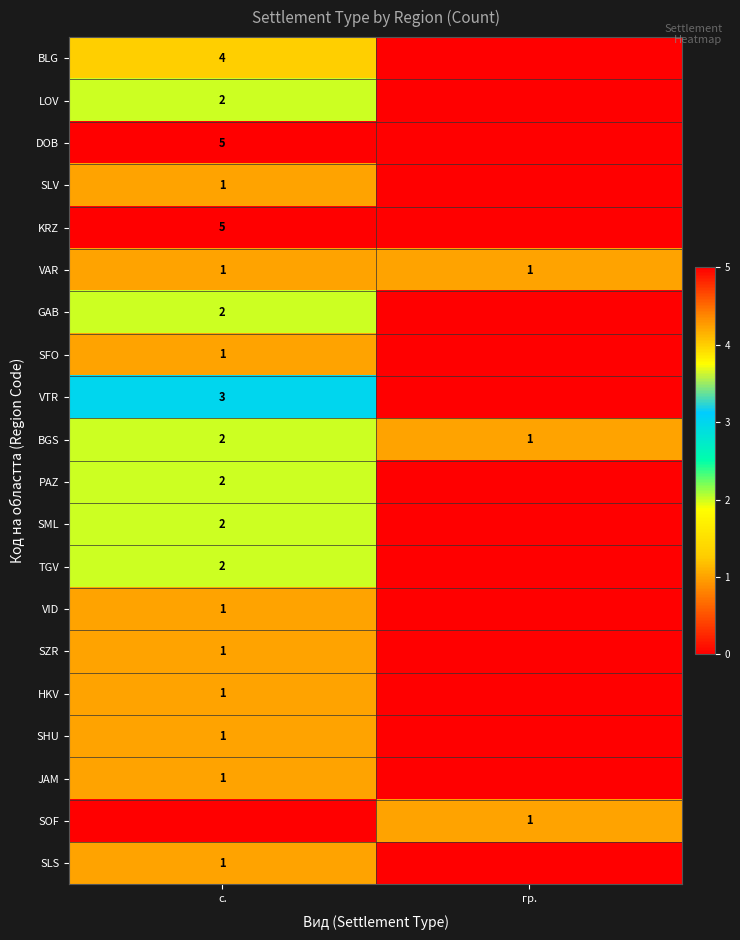

Between гр. and с., which is larger?

с.